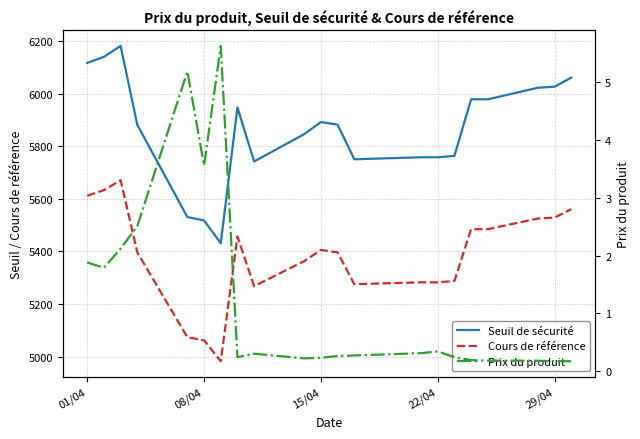

How many interior local peaks does the Cours de référence series have?

3